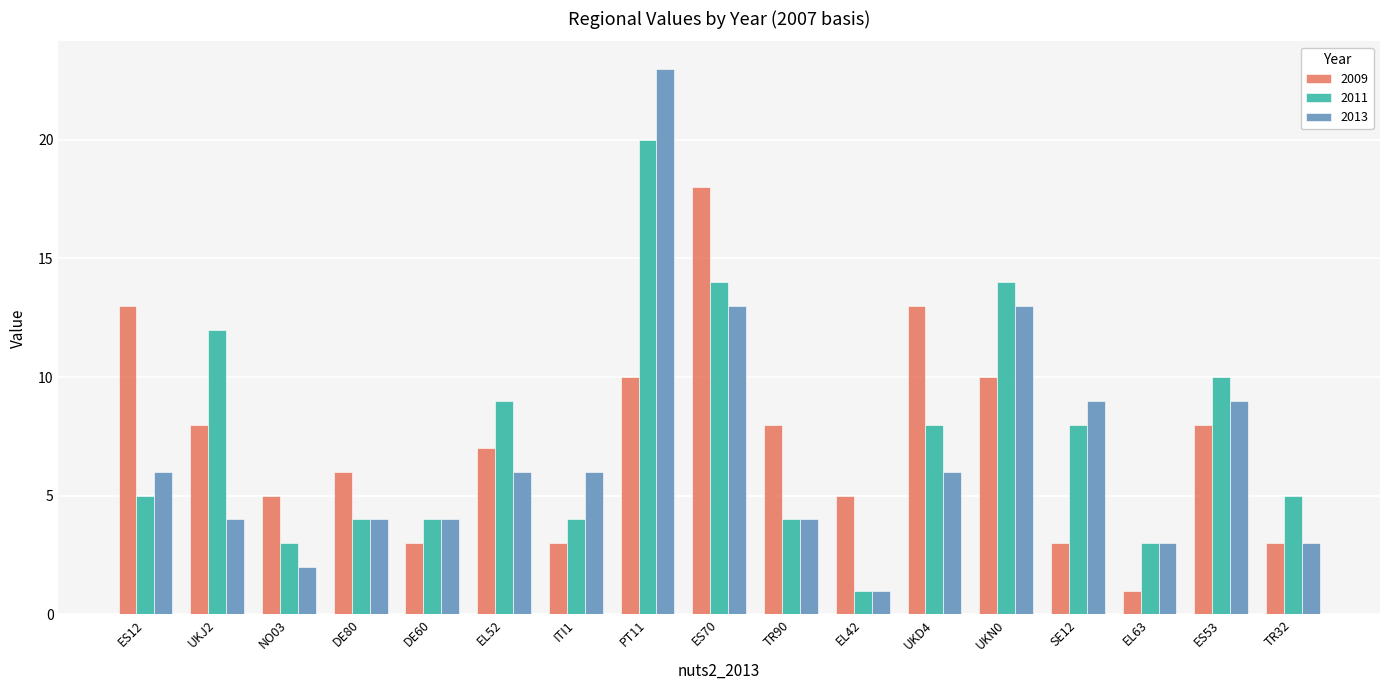

Reading right to left, extract all data points from this chart.

2009: TR32=3	ES53=8	EL63=1	SE12=3	UKN0=10	UKD4=13	EL42=5	TR90=8	ES70=18	PT11=10	ITI1=3	EL52=7	DE60=3	DE80=6	NO03=5	UKJ2=8	ES12=13
2011: TR32=5	ES53=10	EL63=3	SE12=8	UKN0=14	UKD4=8	EL42=1	TR90=4	ES70=14	PT11=20	ITI1=4	EL52=9	DE60=4	DE80=4	NO03=3	UKJ2=12	ES12=5
2013: TR32=3	ES53=9	EL63=3	SE12=9	UKN0=13	UKD4=6	EL42=1	TR90=4	ES70=13	PT11=23	ITI1=6	EL52=6	DE60=4	DE80=4	NO03=2	UKJ2=4	ES12=6